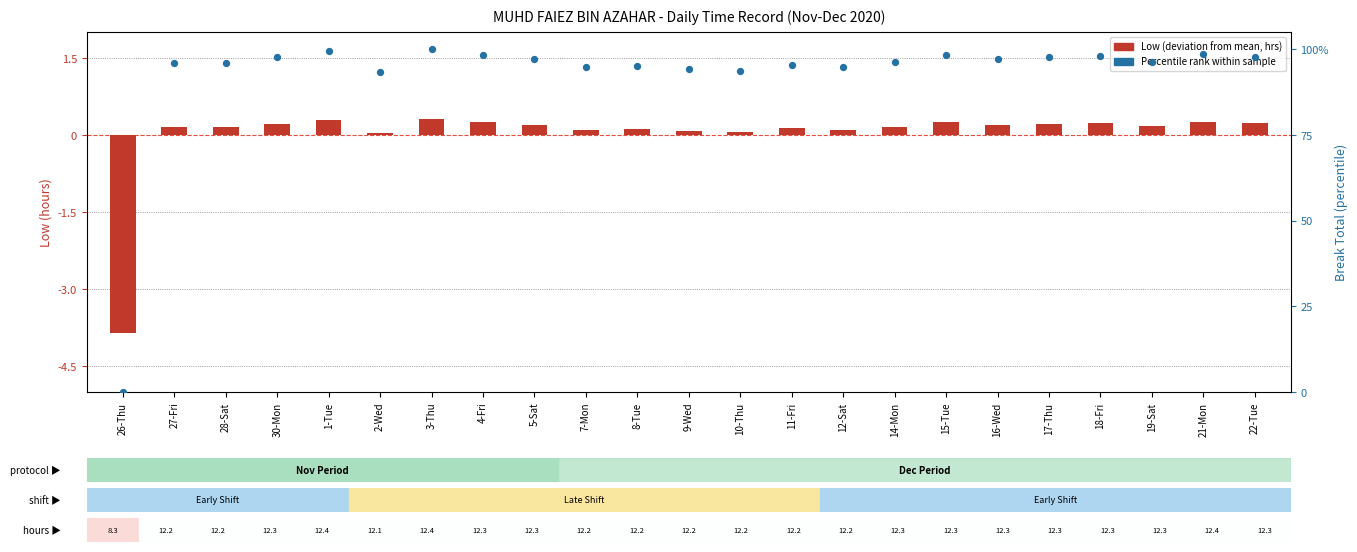

Which series contains the highest Y value?

Percentile rank within sample